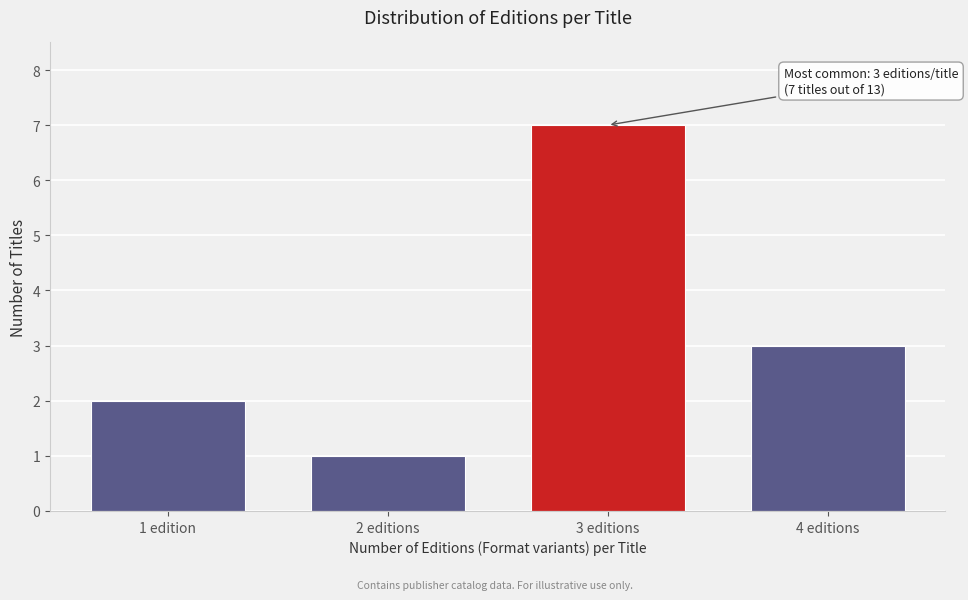

Reading right to left, extract all data points from this chart.

4 editions=3	3 editions=7	2 editions=1	1 edition=2